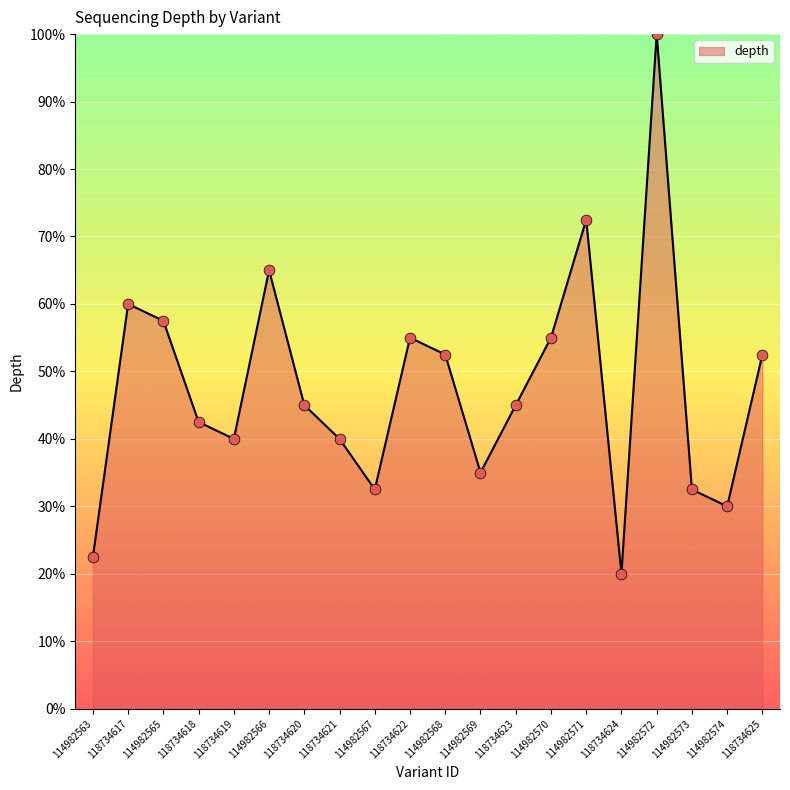

What is the ratio of the value at 114982568 to the value at 118734625?

1.0